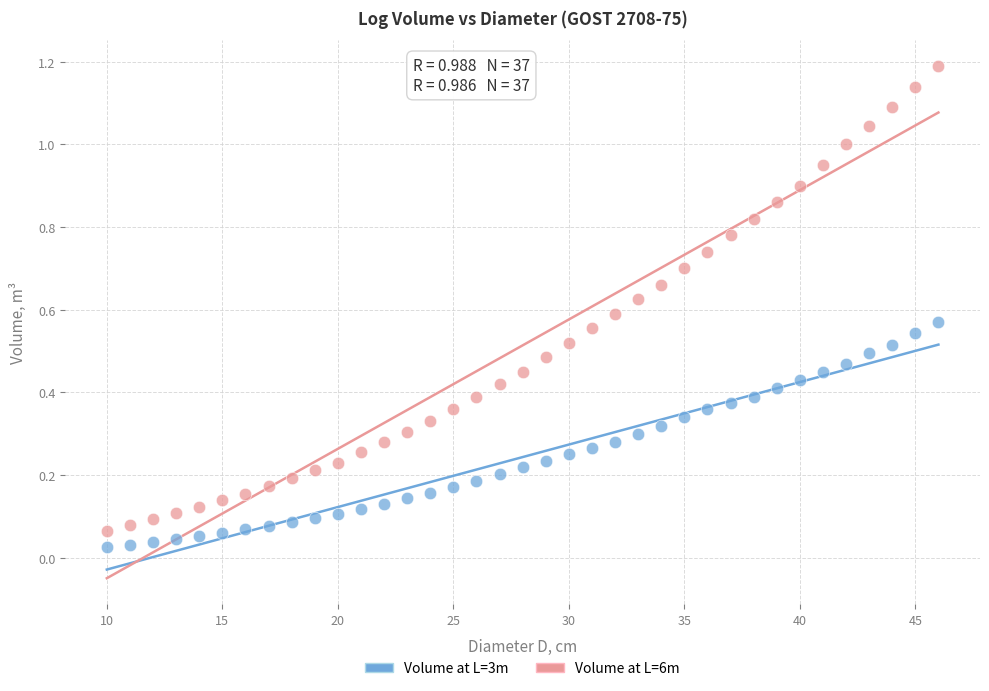

Which series has the largest Y range (max minus min)?

Volume at L=6m